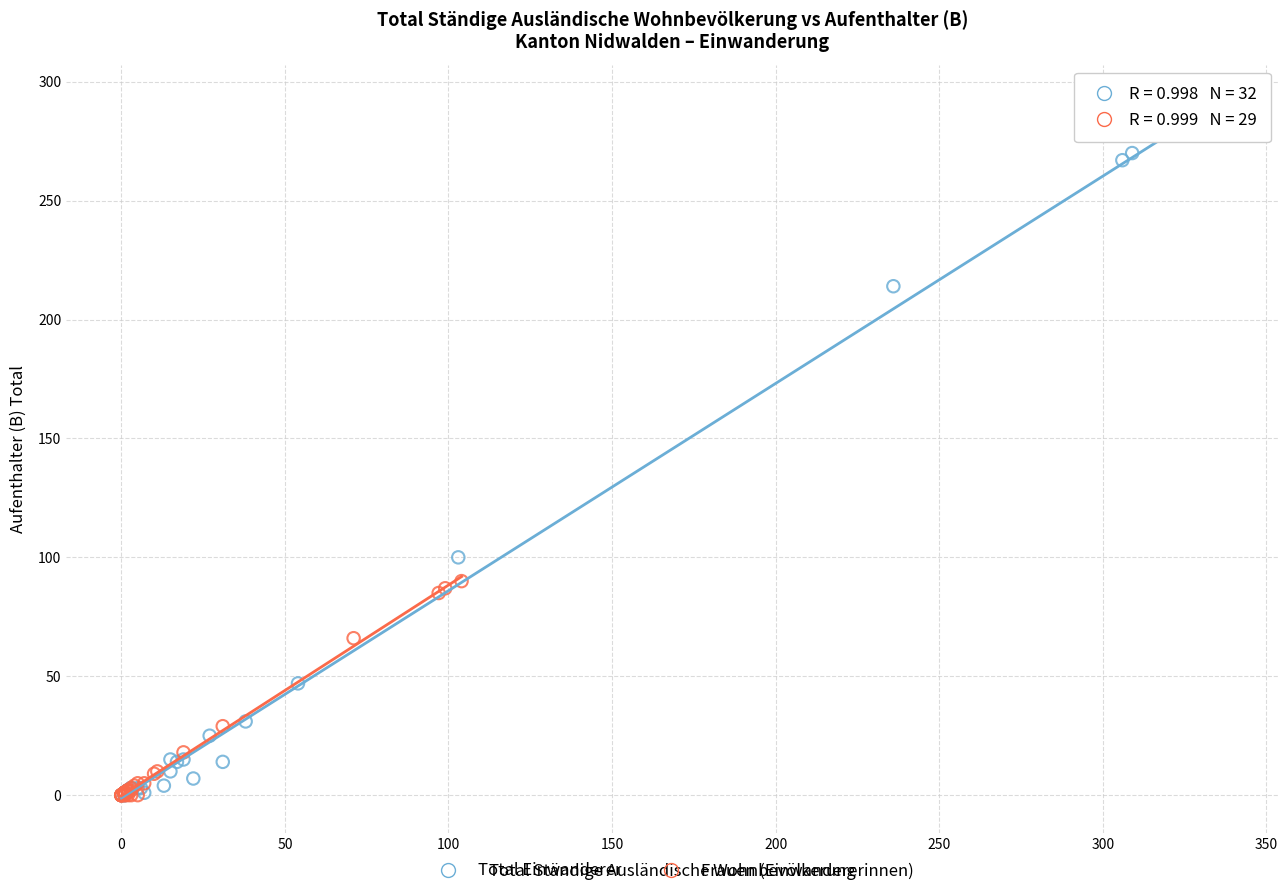

What are all the series names shown in the legend?

Total Einwanderer, Frauen (Einwandererinnen)